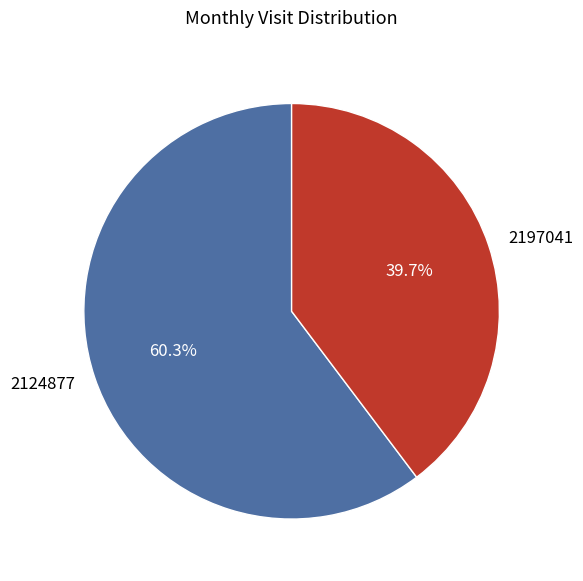

To the nearest percent, what is the average slice percentage?

50%